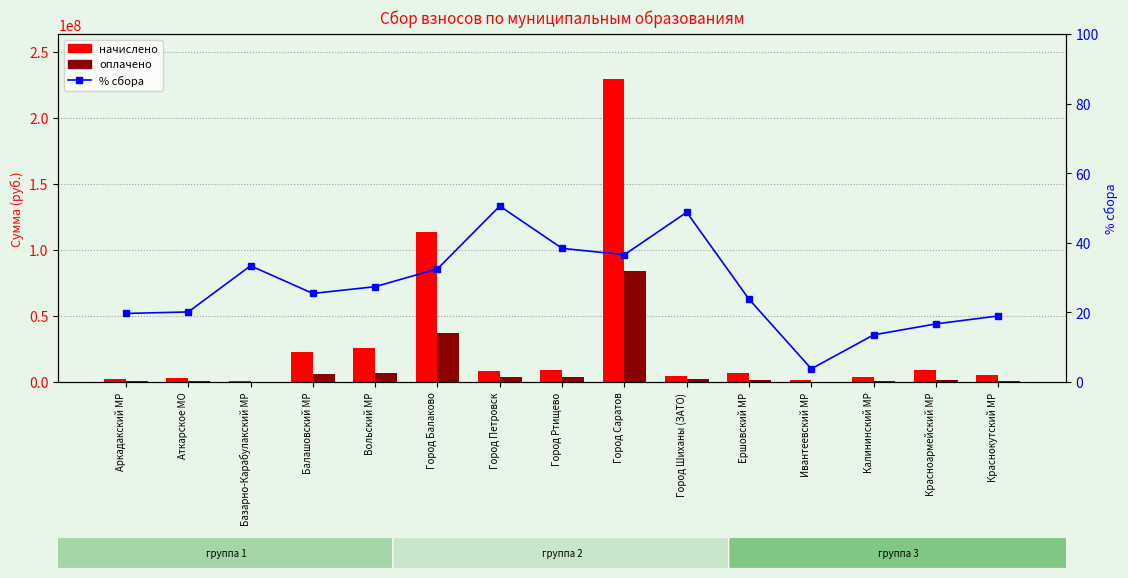

Is the value of оплачено at Ивантеевский МР greater than the value of начислено at Аткарское МО?

No